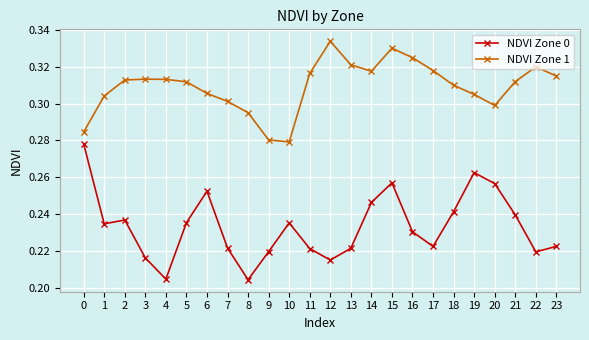

Count the NDVI Zone 1 values in the range 0 to 1.

24